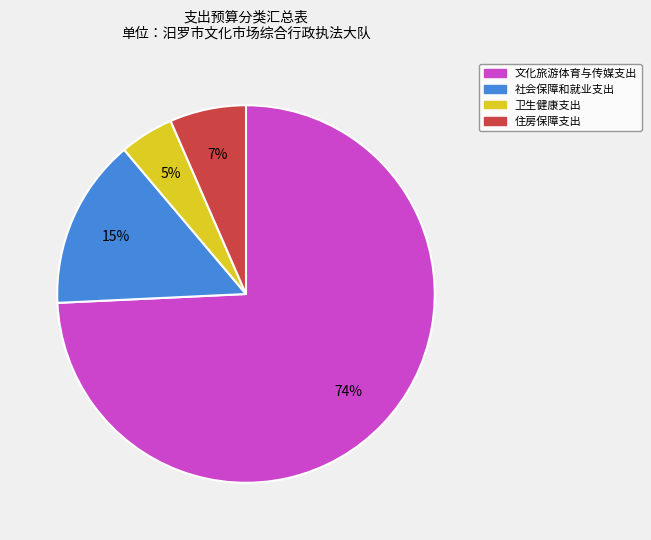

Is it true that 住房保障支出 is 7% of the pie?

True